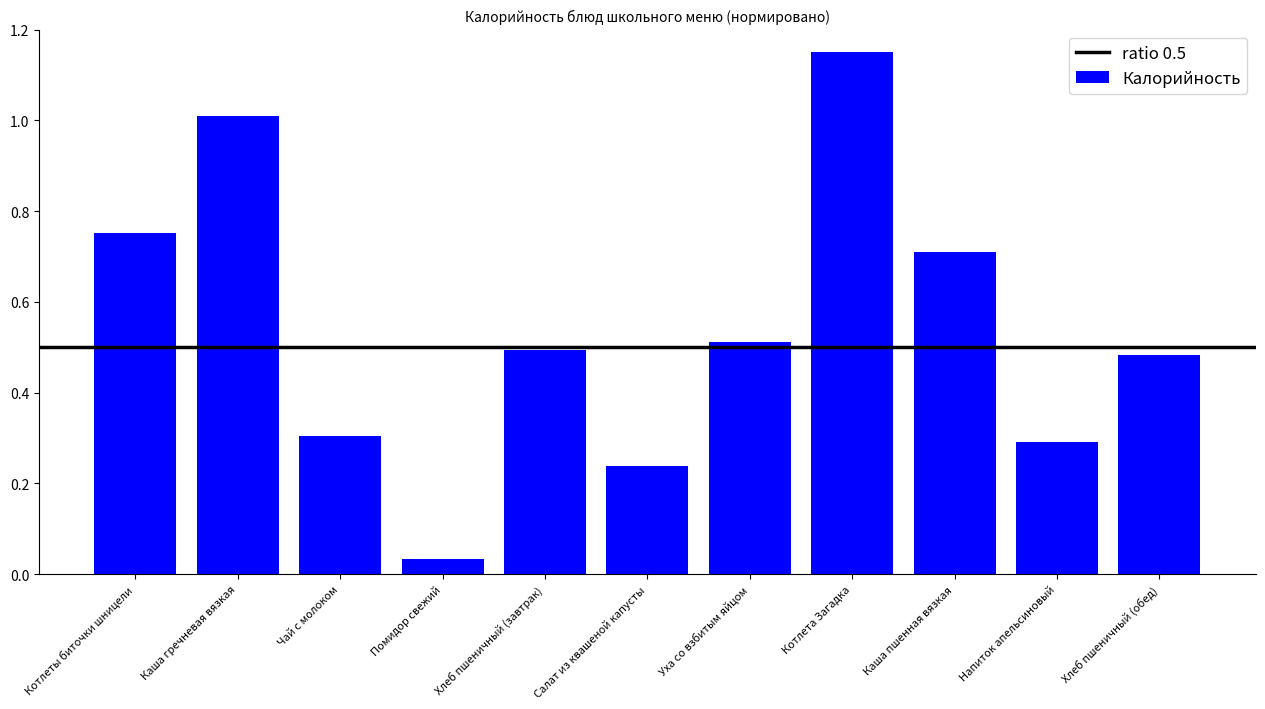

What is the sum of all values?

6.0